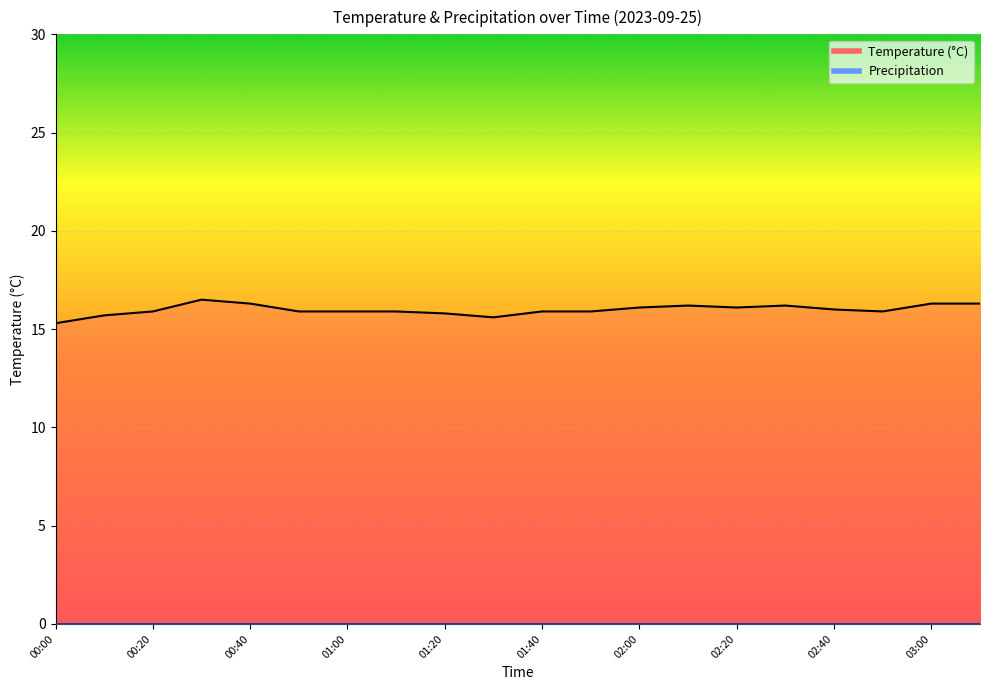

Count the number of data series in this chart.

1